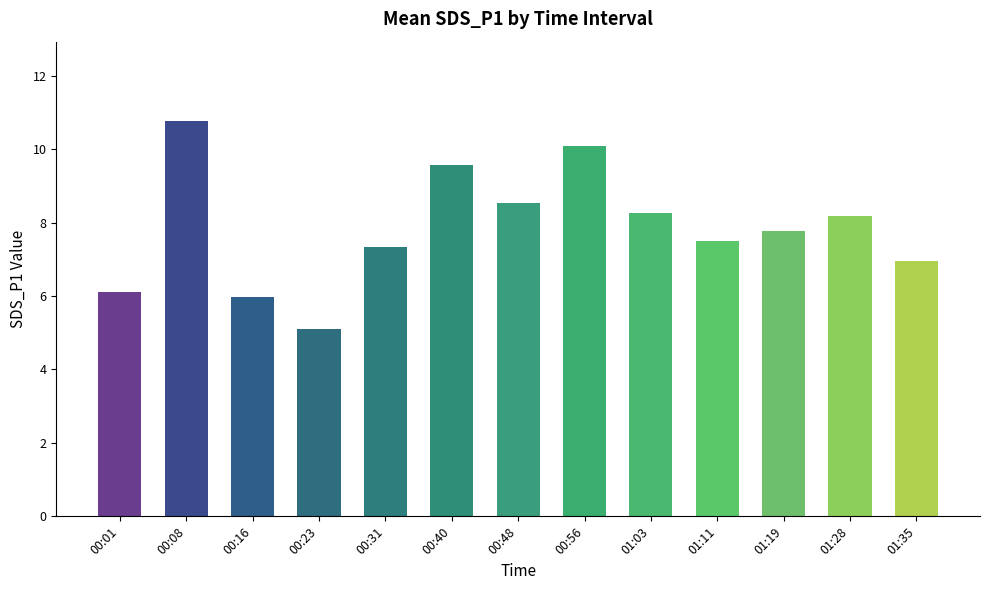

Count the number of data series in this chart.

1